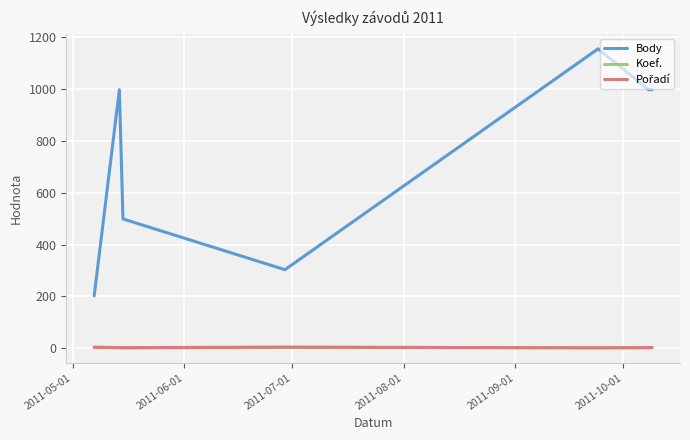

True or false: Body and Koef. intersect in this chart.

False